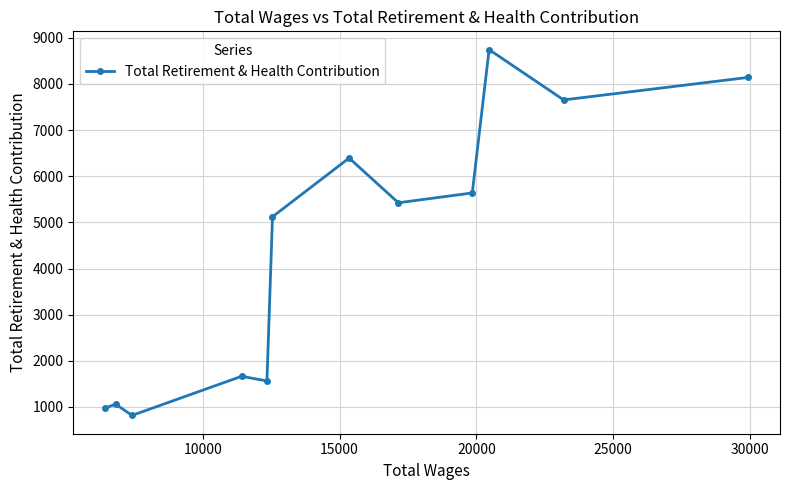

Reading left to right, list all the values displayed in this chart.

979	1059	816	1664	1564	5122	6394	5425	5638	8744	7654	8141